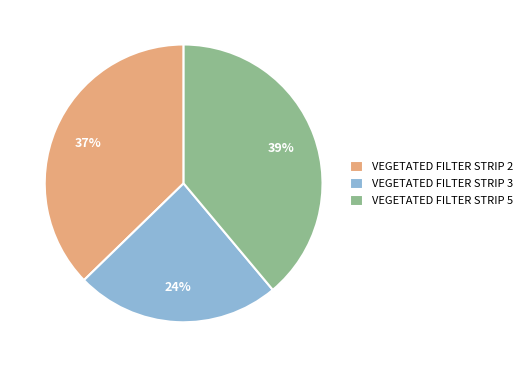

Rank the categories by value from highest to lowest.

VEGETATED FILTER STRIP 5, VEGETATED FILTER STRIP 2, VEGETATED FILTER STRIP 3